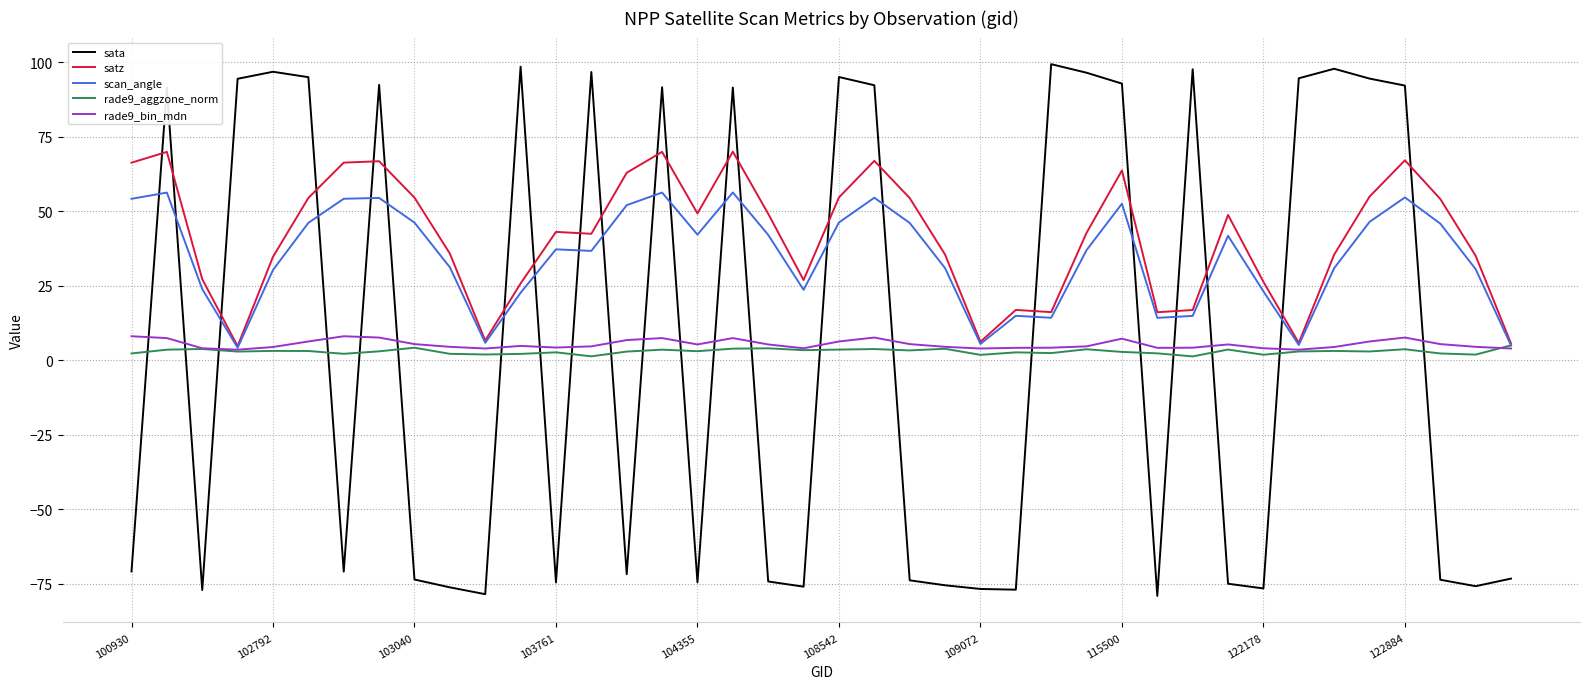

What is the minimum value shown in the chart?

-79.2